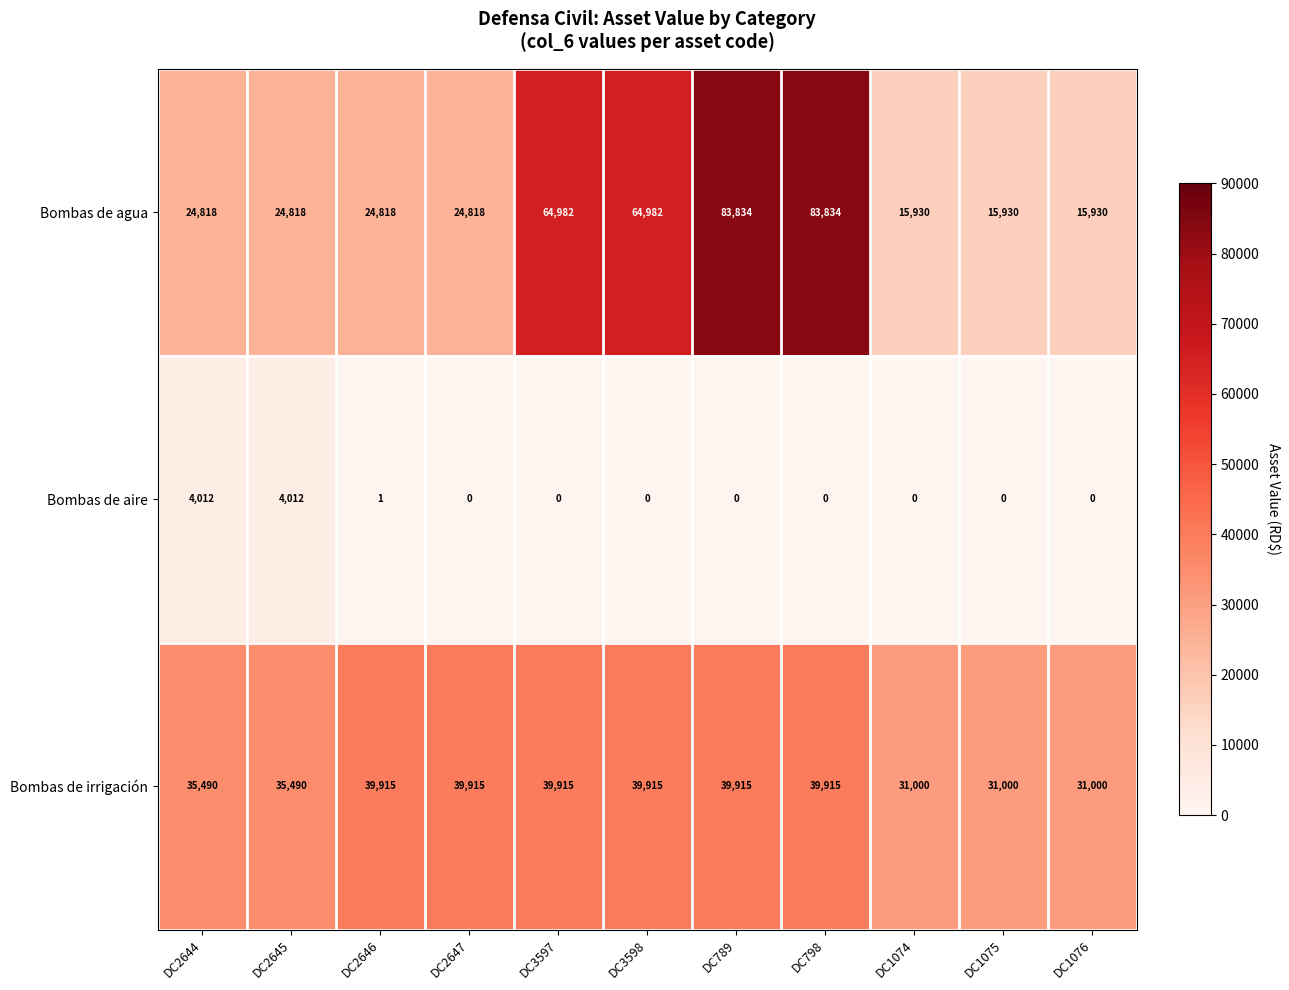

What is the difference between the second highest and second lowest values in the Bombas de aire series?

4012